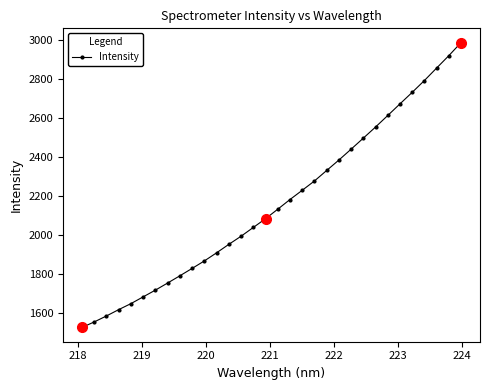

What is the difference between the maximum and minimum values?

1461.6